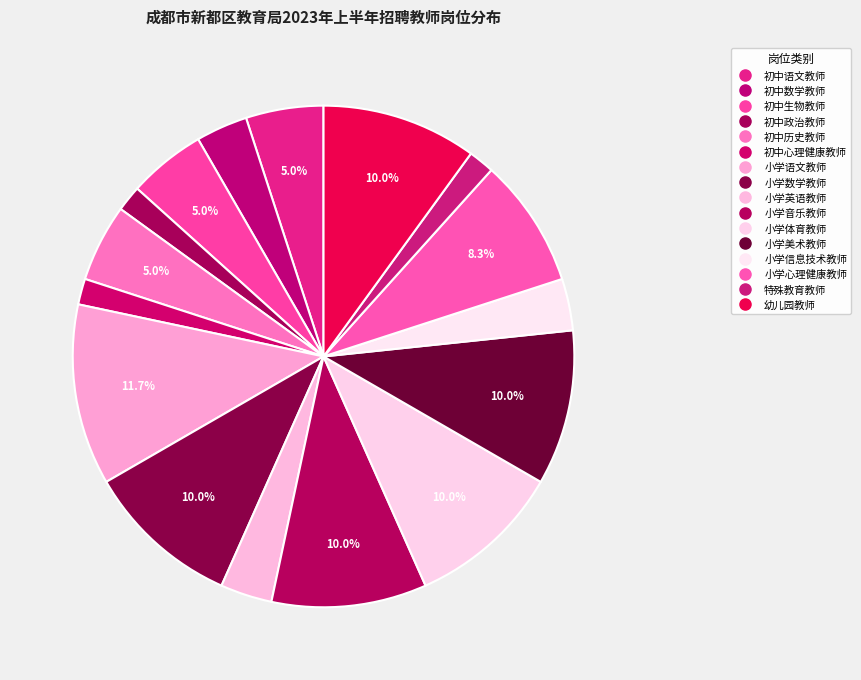

Do 小学数学教师 and 初中心理健康教师 together represent more than half of the pie?

No